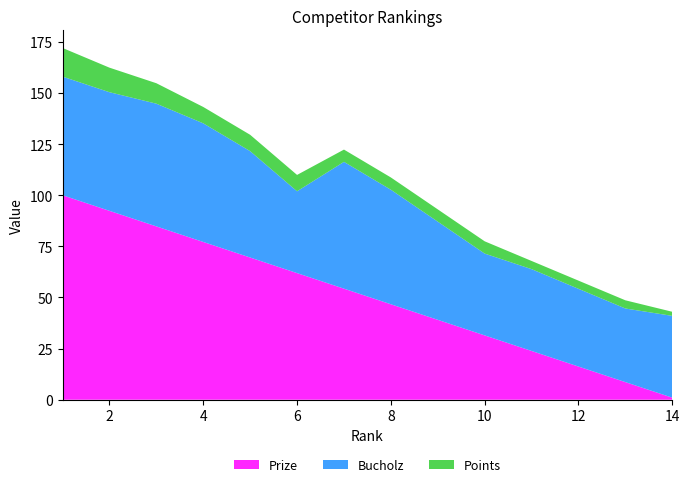

Reading right to left, list all the values displayed in this chart.

Prize: 1.0	8.6	16.2	23.9	31.5	39.1	46.7	54.3	61.9	69.5	77.2	84.8	92.4	100.0
Bucholz: 40.0	36.0	38.0	40.0	40.0	48.0	56.0	62.0	40.0	52.0	58.0	60.0	58.0	58.0
Points: 2.0	4.0	4.0	4.0	6.0	6.0	6.0	6.0	8.0	8.0	8.0	10.0	12.0	14.0